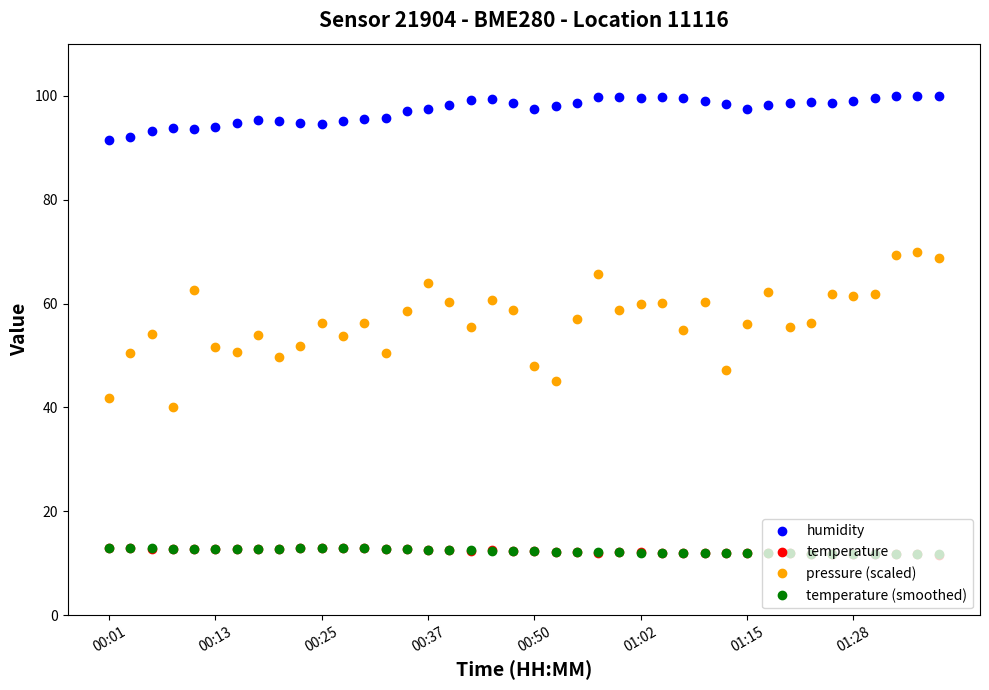

What is the maximum value shown in the chart?

100.0